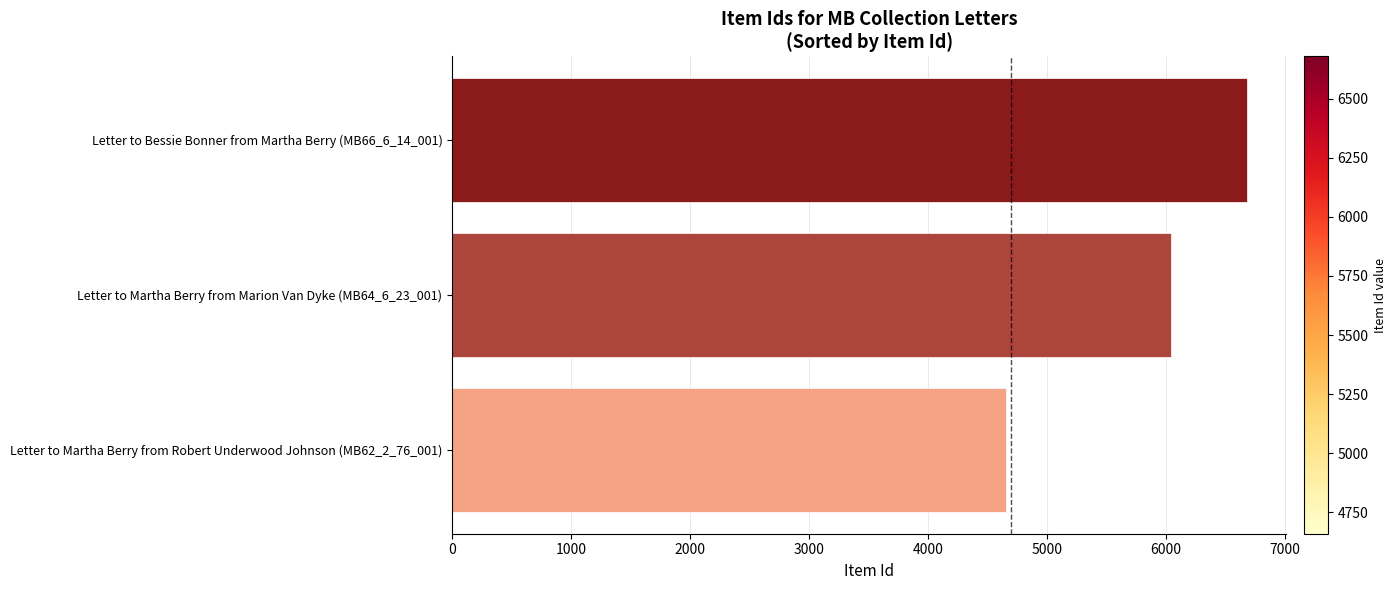

What is the ratio of the value at Letter to Martha Berry from Robert Underwood Johnson (MB62_2_76_001) to the value at Letter to Bessie Bonner from Martha Berry (MB66_6_14_001)?

0.7